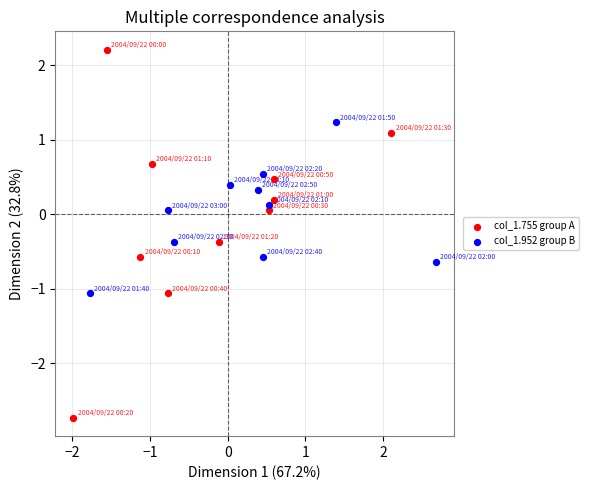

Which series reaches the minimum Y coordinate?

col_1.755 group A